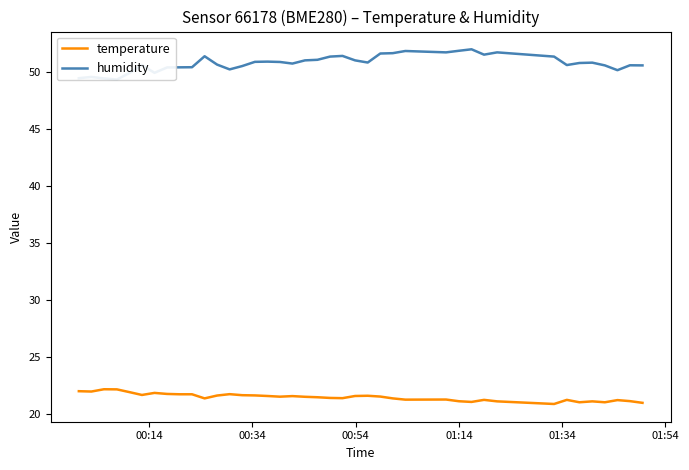

In temperature, how many points are higher than both neighbors (excluding endpoints)?

10